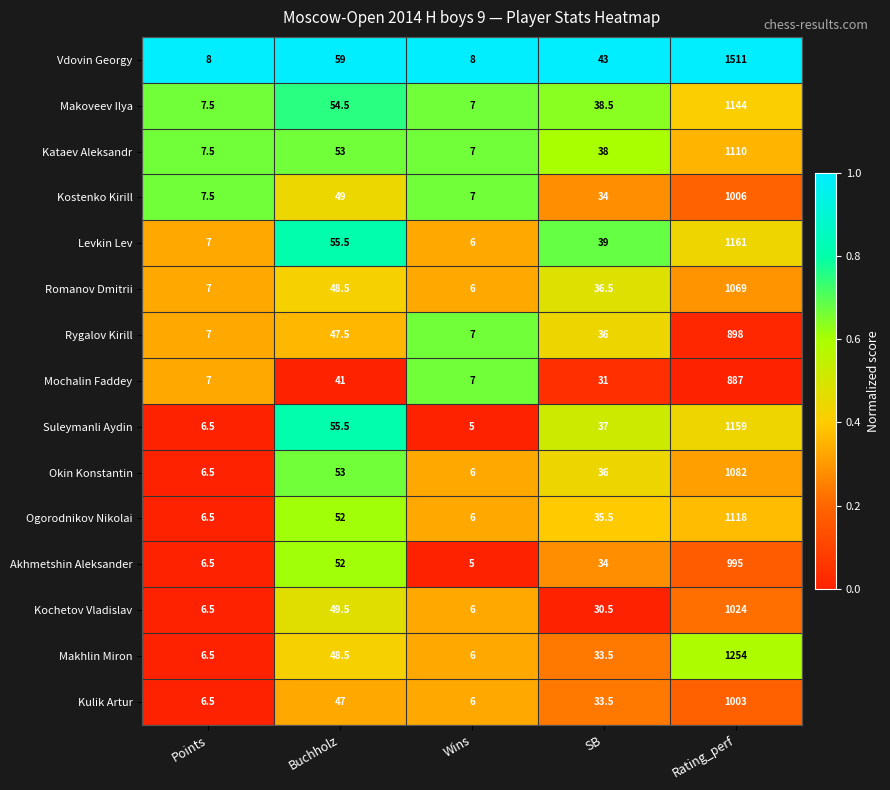

How many categories are shown in the chart?

5